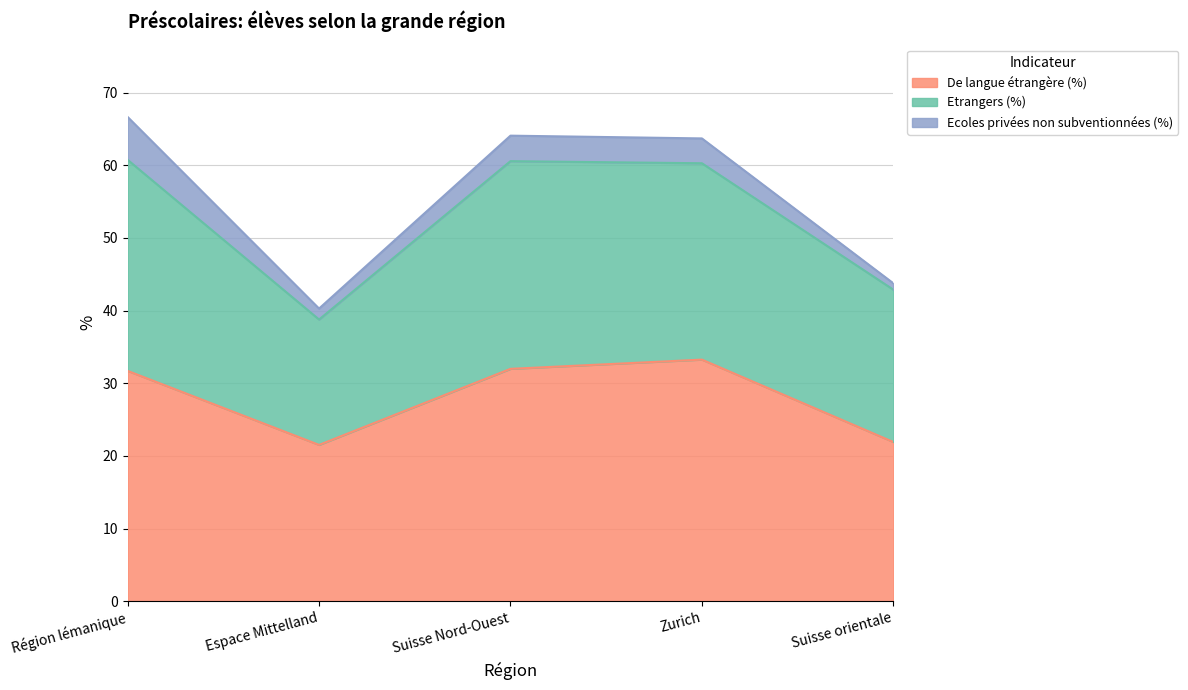

True or false: De langue étrangère (%) has a value of 51.2 at Région lémanique.

False